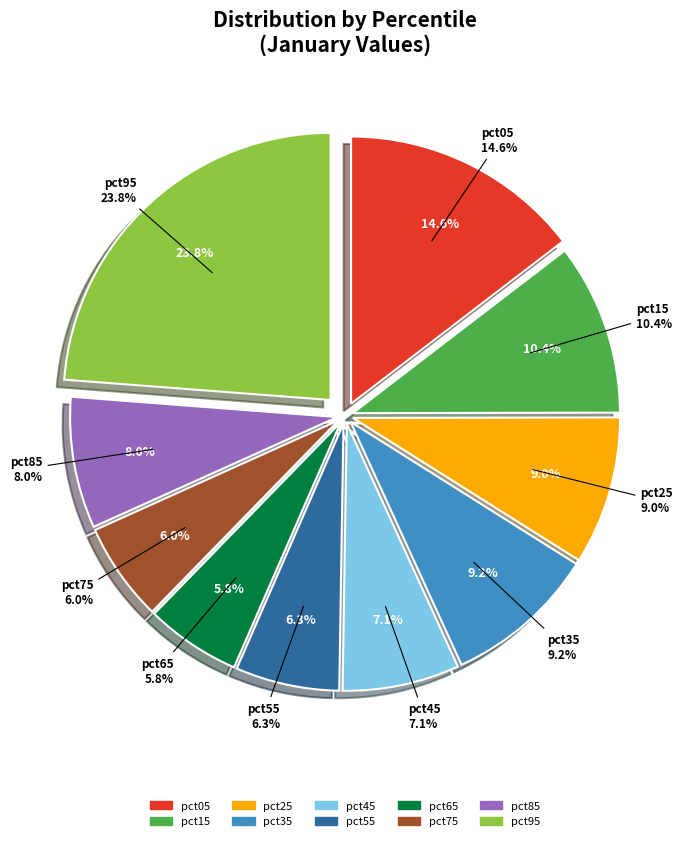

How much of the chart is everything except pct75?

94.0%